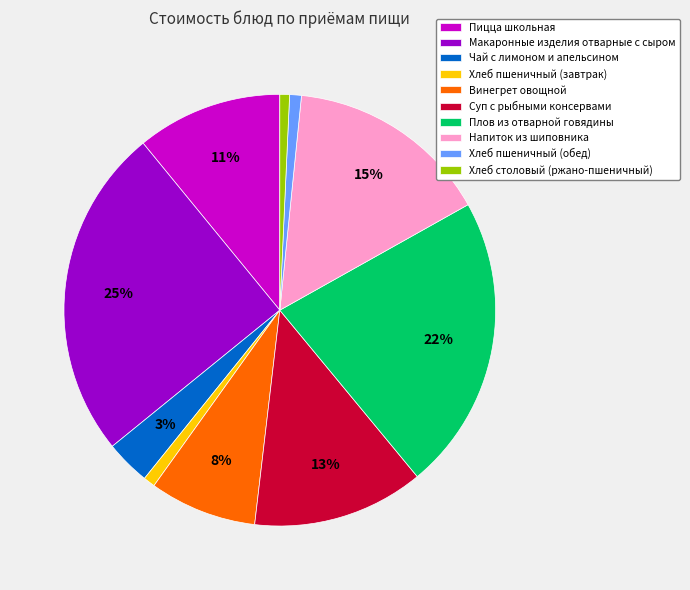

True or false: Чай с лимоном и апельсином accounts for 3% of the total.

True